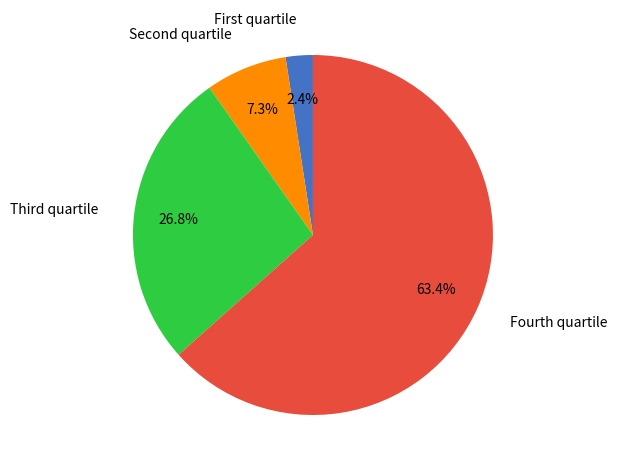

What is the majority slice?

Fourth quartile